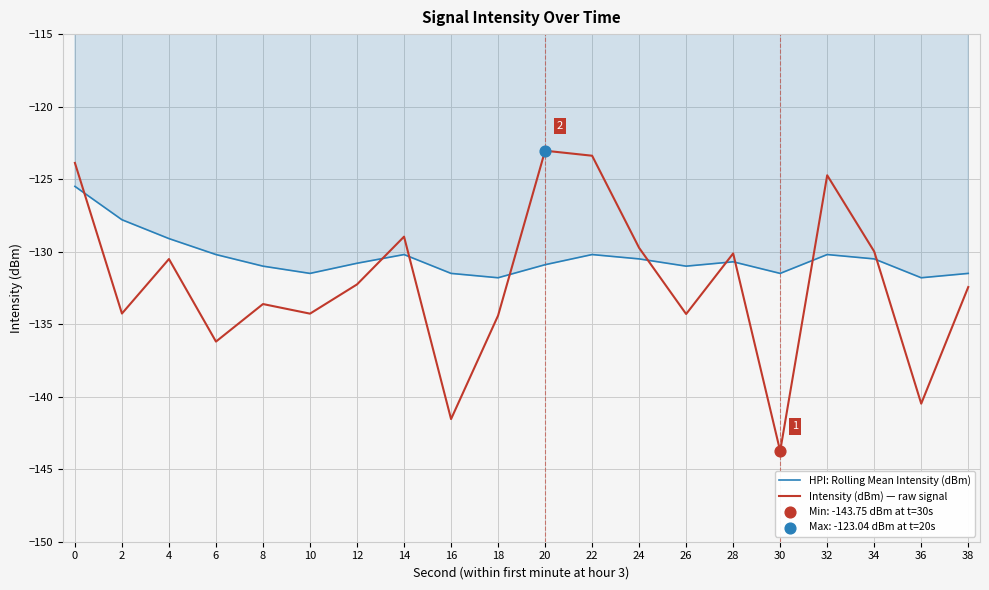

Which series has the largest total across all categories?

HPI: Rolling Mean Intensity (dBm)